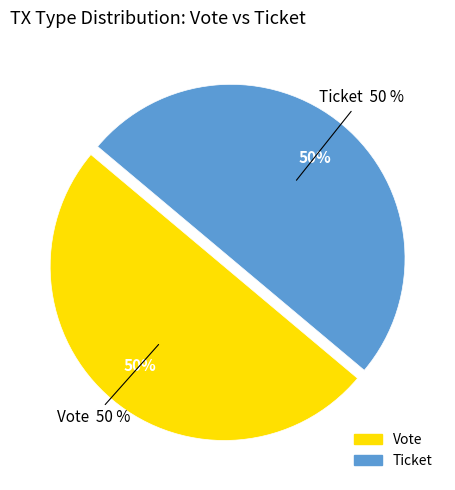

How many segments does this pie chart have?

2